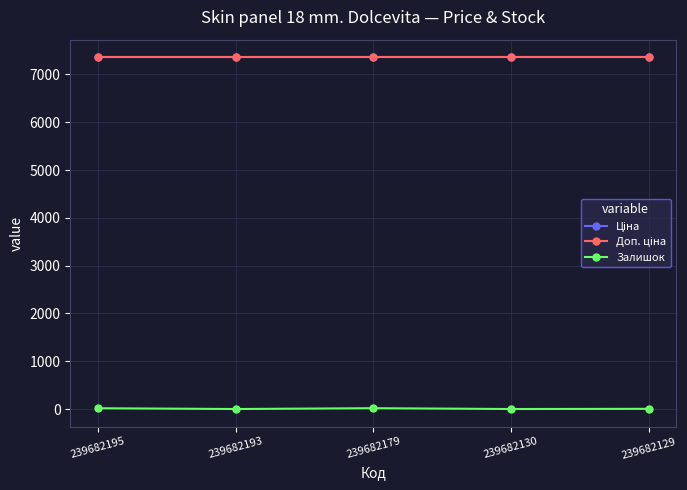

Is this an area chart (filled region under the line)?

No